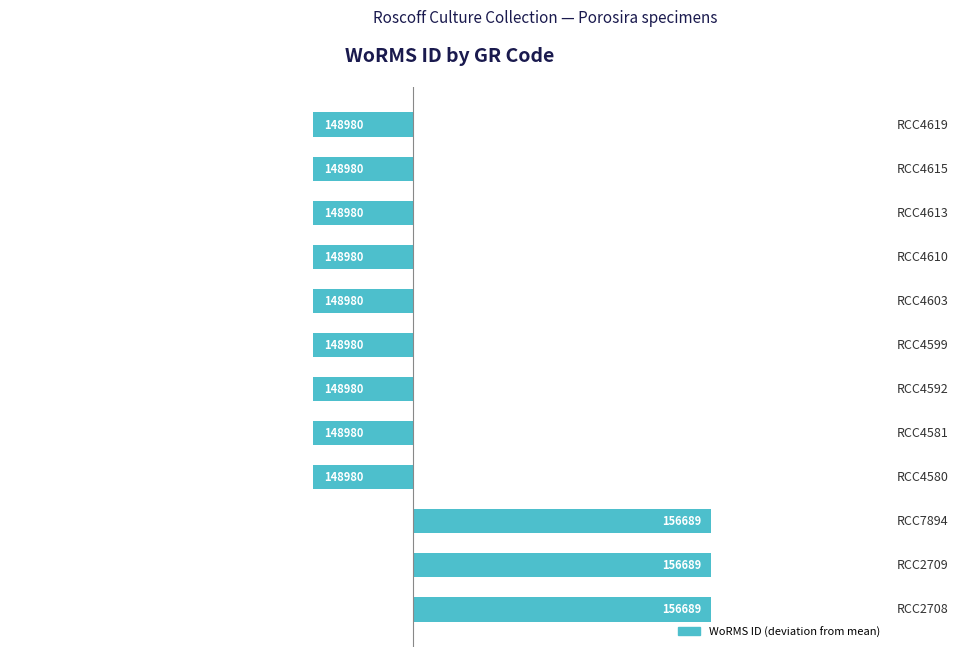

How many bars are there in total?

12